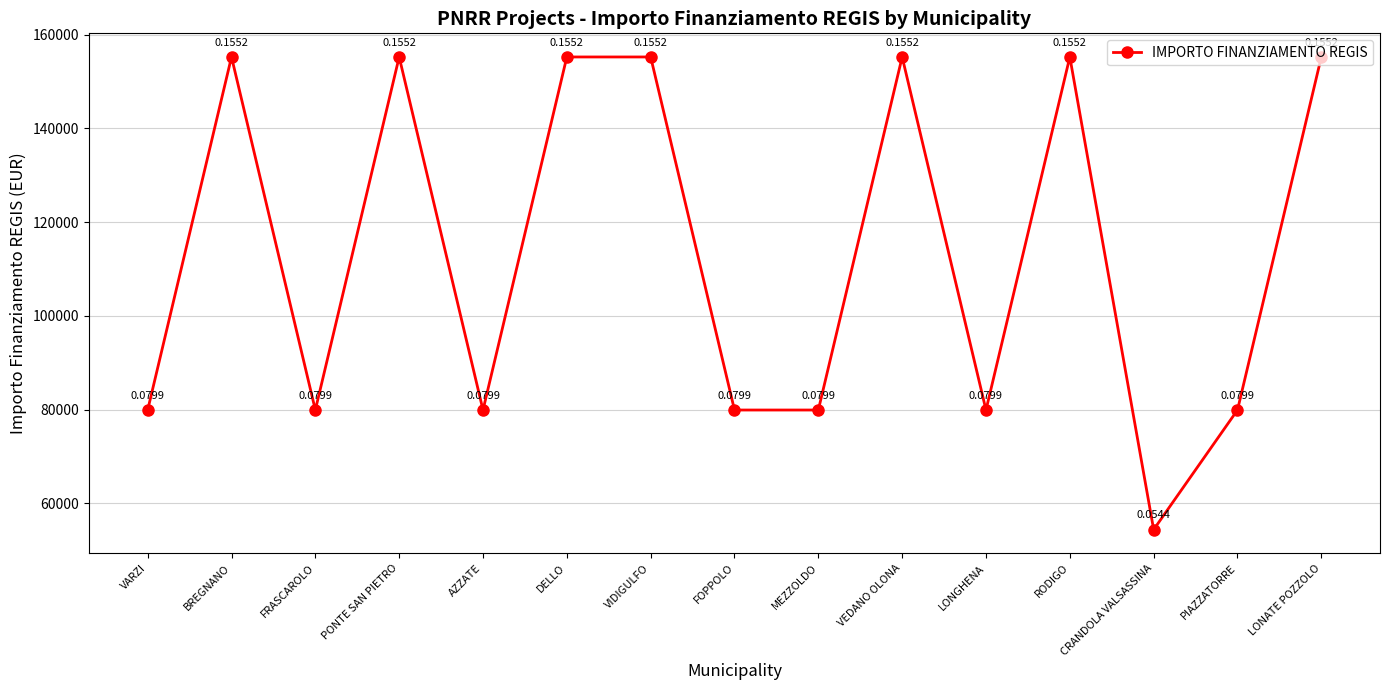

What is the difference between the maximum and minimum values?

100822